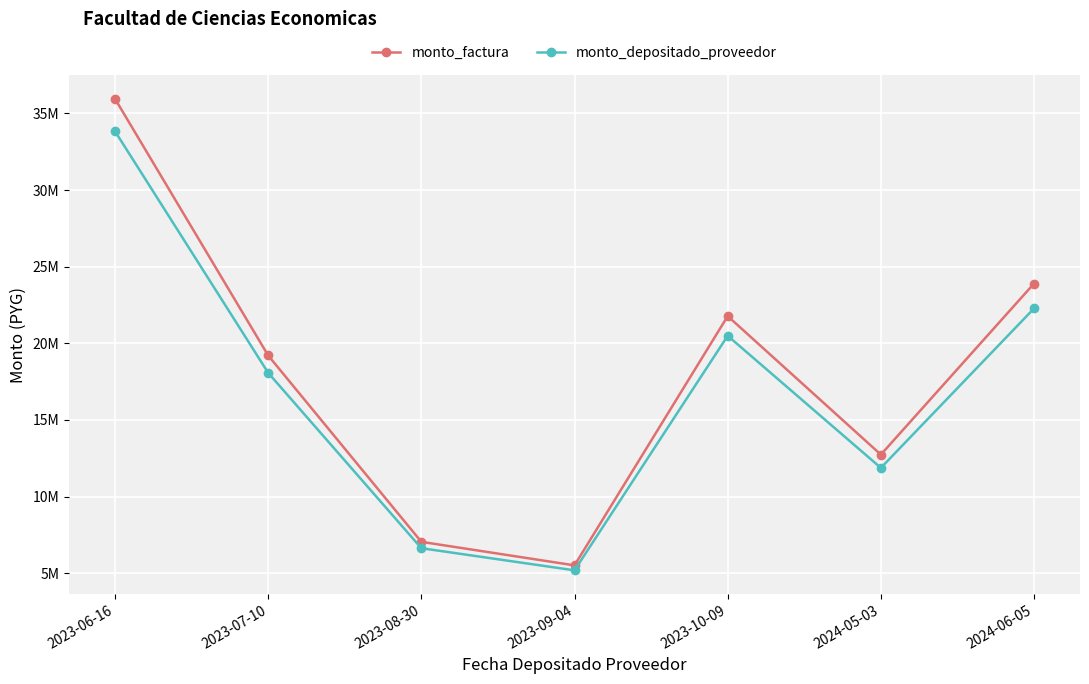

What are all the series names shown in the legend?

monto_factura, monto_depositado_proveedor